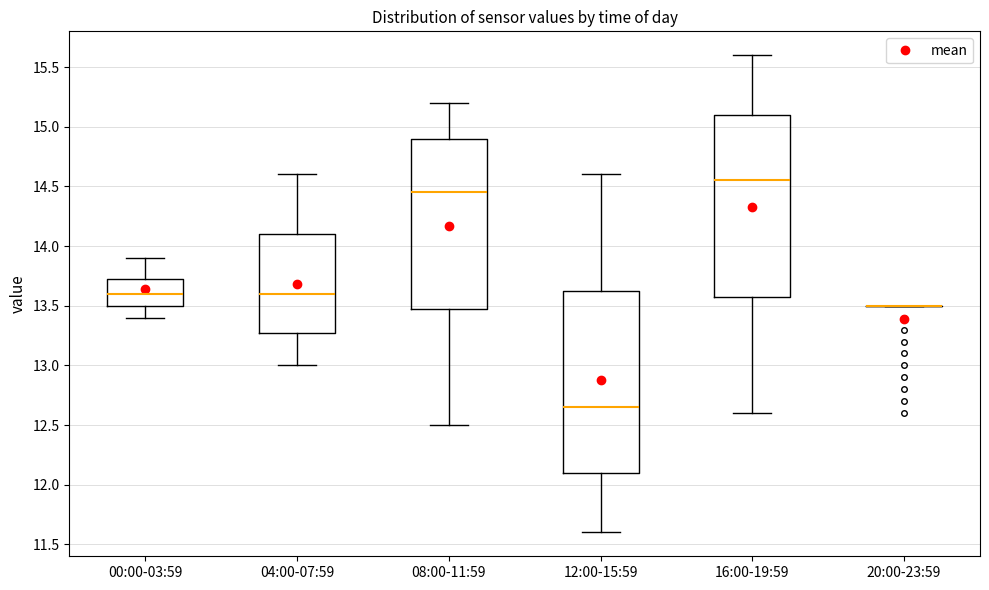

Reading left to right, transcribe this box plot: for each box, give where its median line is, the range the box spans, and where its two whiskers end, as read against the y-axis. The values are not printed on the chart, so give them approximately, as read against the axis.

00:00-03:59: median 13.60, box 13.50 to 13.75, whiskers 13.40 to 13.90
04:00-07:59: median 13.60, box 13.30 to 14.10, whiskers 13.00 to 14.60
08:00-11:59: median 14.45, box 13.50 to 14.90, whiskers 12.50 to 15.20
12:00-15:59: median 12.65, box 12.10 to 13.65, whiskers 11.60 to 14.60
16:00-19:59: median 14.55, box 13.60 to 15.10, whiskers 12.60 to 15.60
20:00-23:59: box collapsed to a line at 13.50, whiskers 13.50 to 13.50